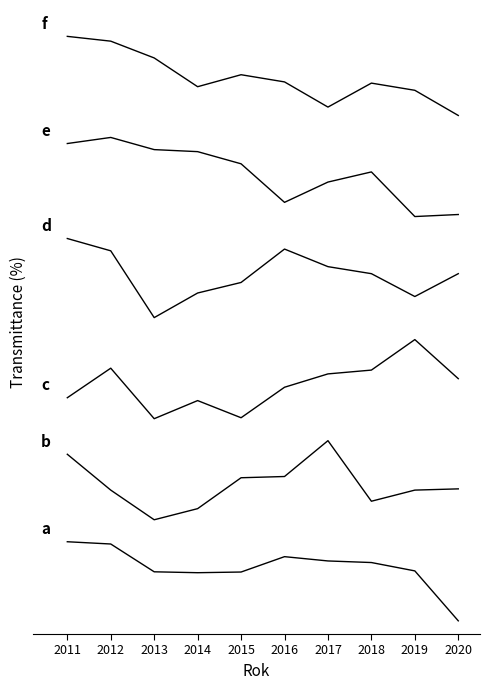

Reading left to right, transcribe all the data shown in this chart.

CELKEM: 0.9	0.9	0.6	0.5	0.6	0.7	0.7	0.7	0.6	0.0
Novotvary: 1.9	1.5	1.1	1.3	1.6	1.6	2.0	1.4	1.5	1.5
Nemoci oběhové soustavy: 2.5	2.9	2.3	2.5	2.3	2.7	2.8	2.9	3.2	2.8
Nemoci dýchací soustavy: 4.4	4.2	3.5	3.7	3.9	4.2	4.0	4.0	3.7	4.0
Nemoci nervové soustavy: 5.4	5.5	5.4	5.3	5.2	4.8	5.0	5.1	4.6	4.6
Nemoci endokrinní: 6.7	6.6	6.4	6.1	6.2	6.1	5.8	6.1	6.0	5.8